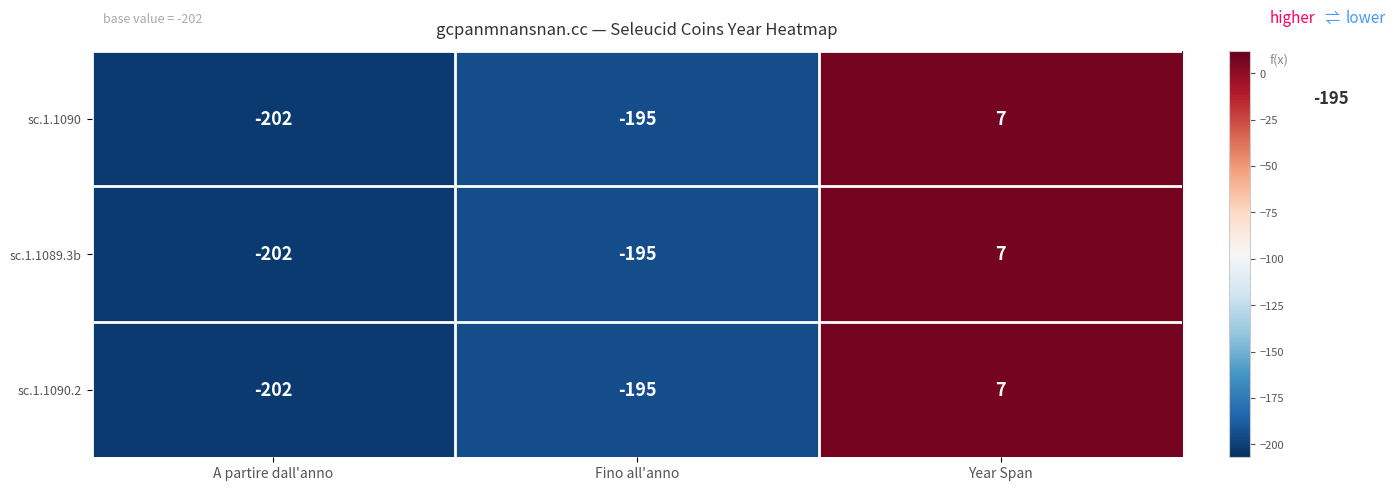

Reading left to right, transcribe all the data shown in this chart.

sc.1.1090: -202	-195	7
sc.1.1089.3b: -202	-195	7
sc.1.1090.2: -202	-195	7